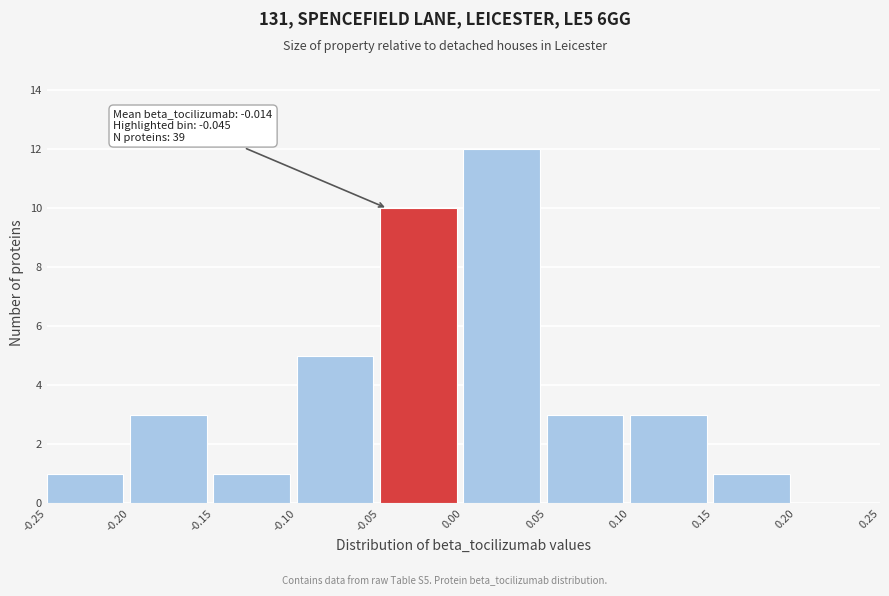

Over which range of the x-axis is the bar tallest?

0.00 to 0.05